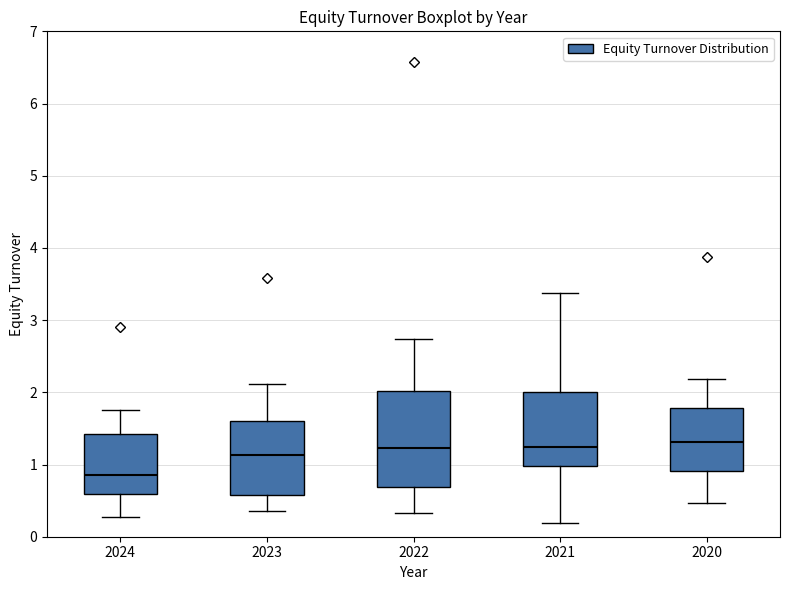

Which box is the tallest, from its lower edge to its upper edge?

2022